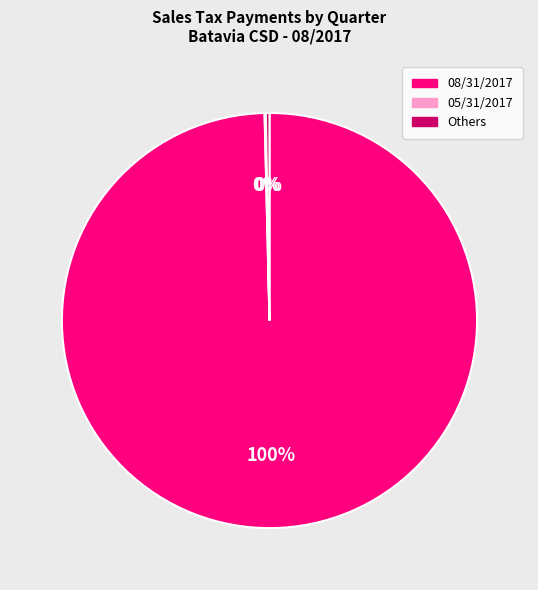

True or false: Others accounts for 0% of the total.

True